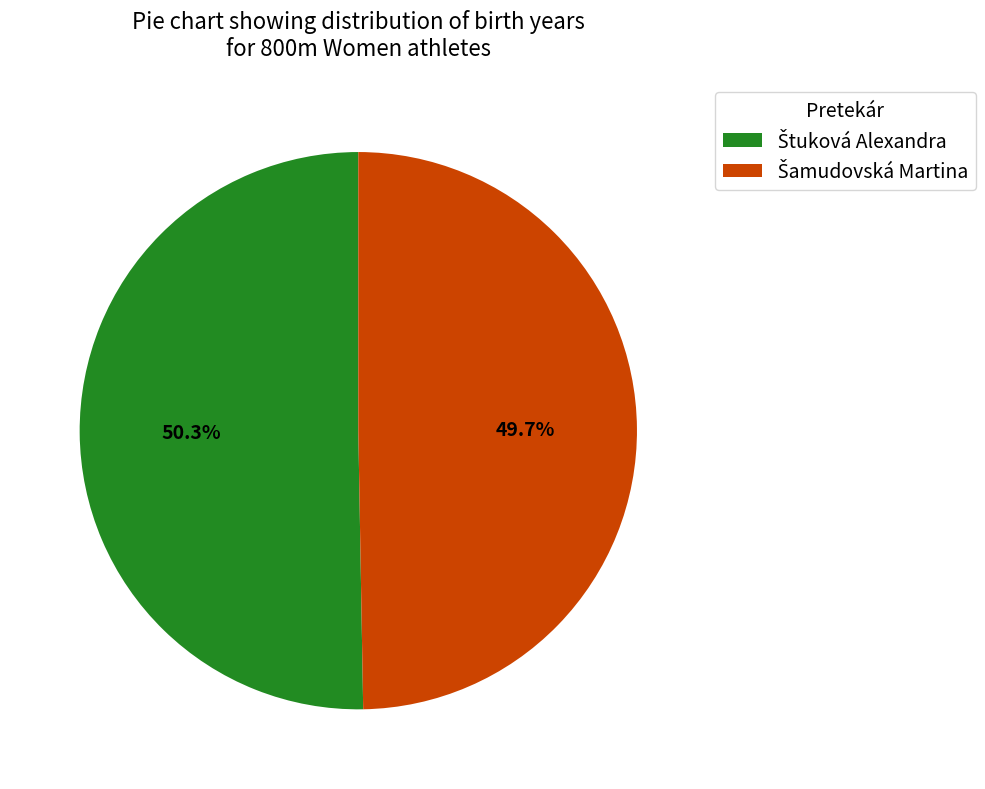

Is there a majority slice in this chart?

Yes